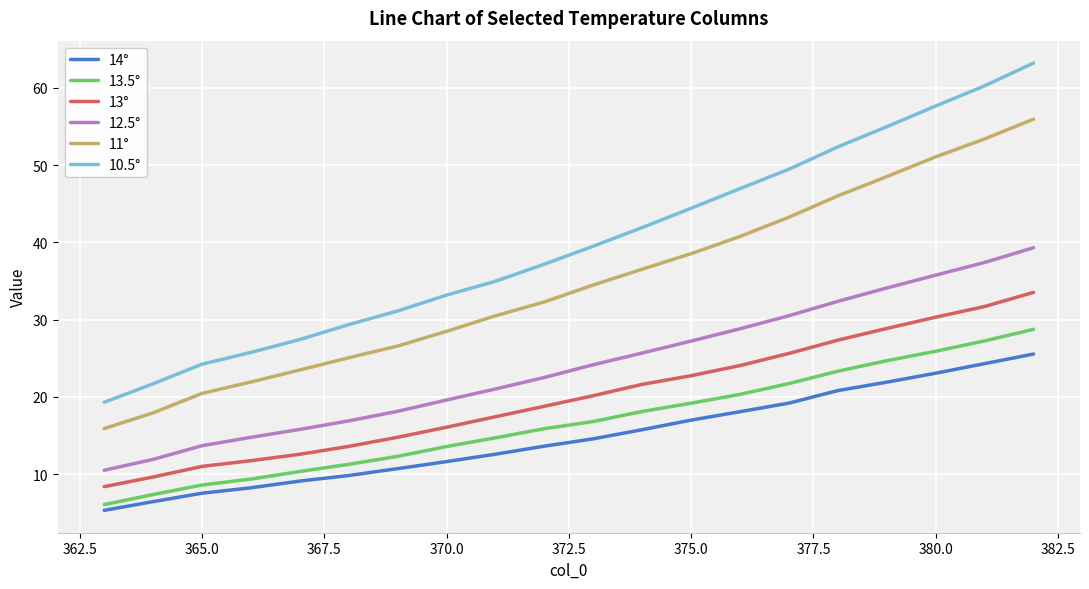

What is the minimum value for 13°?

8.4